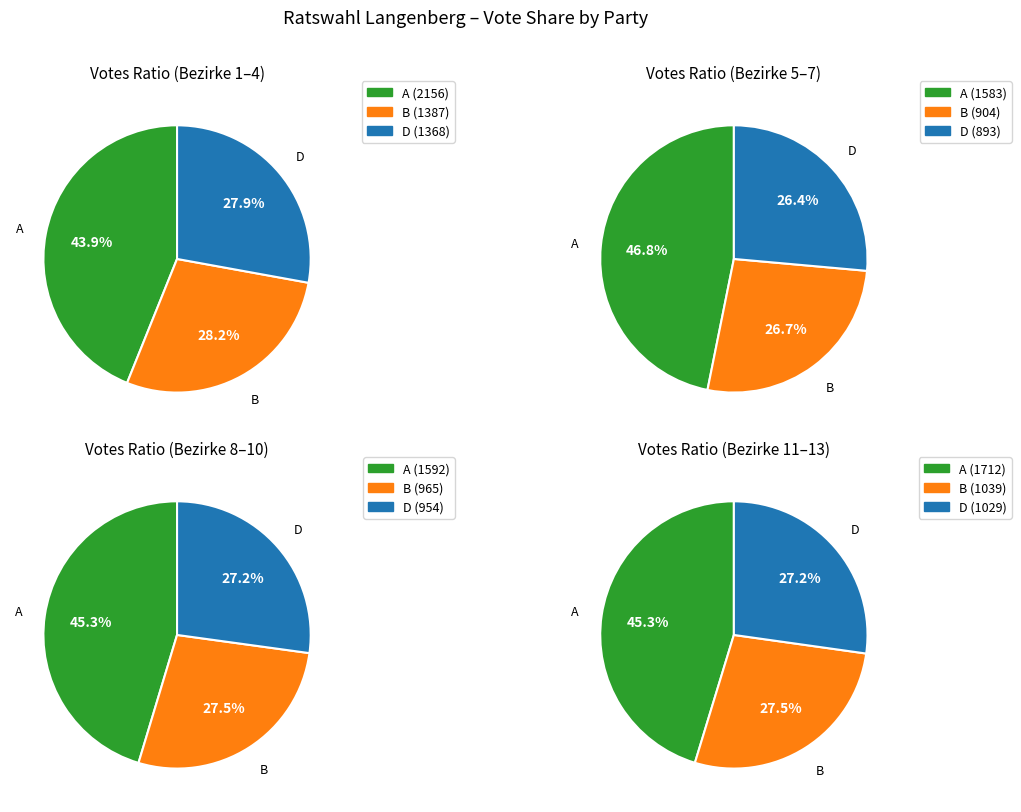

Does any single category account for the majority?

No